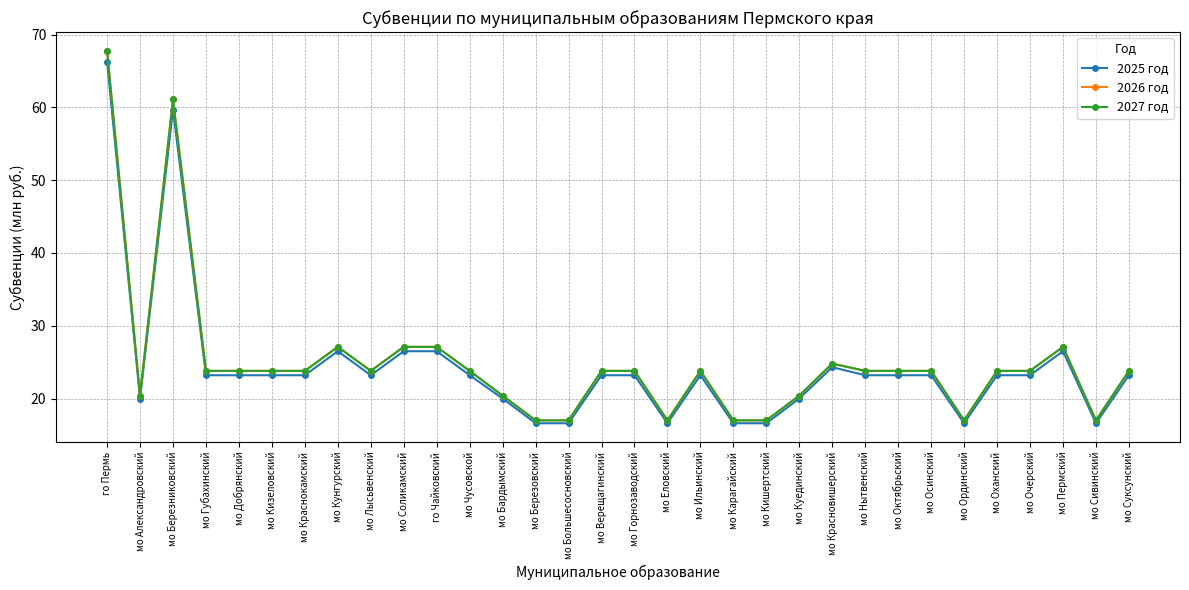

Count the number of categories in the chart.

32